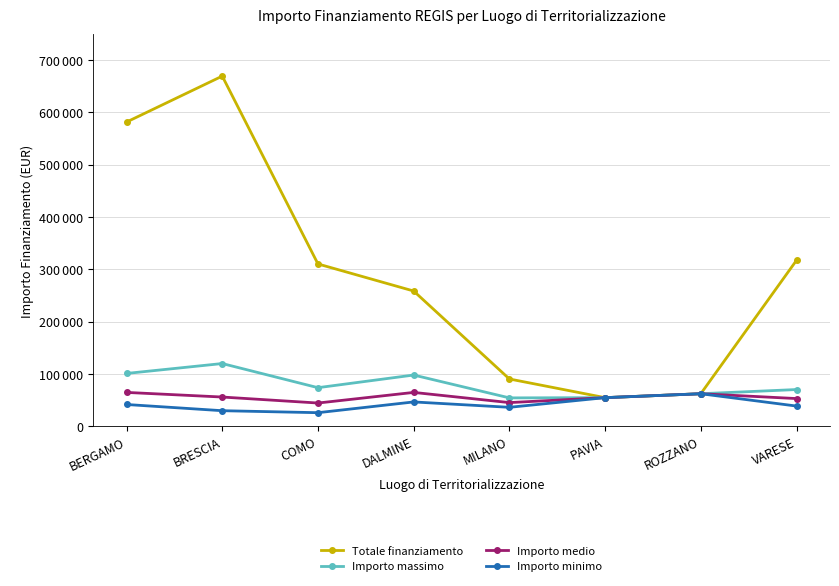

Is this an area chart (filled region under the line)?

No